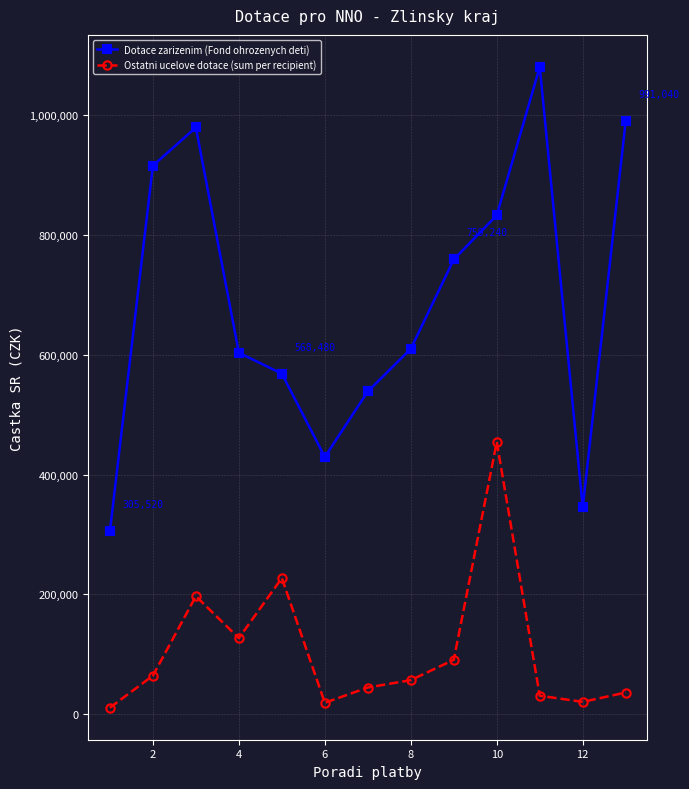

How many lines are shown in the chart?

2